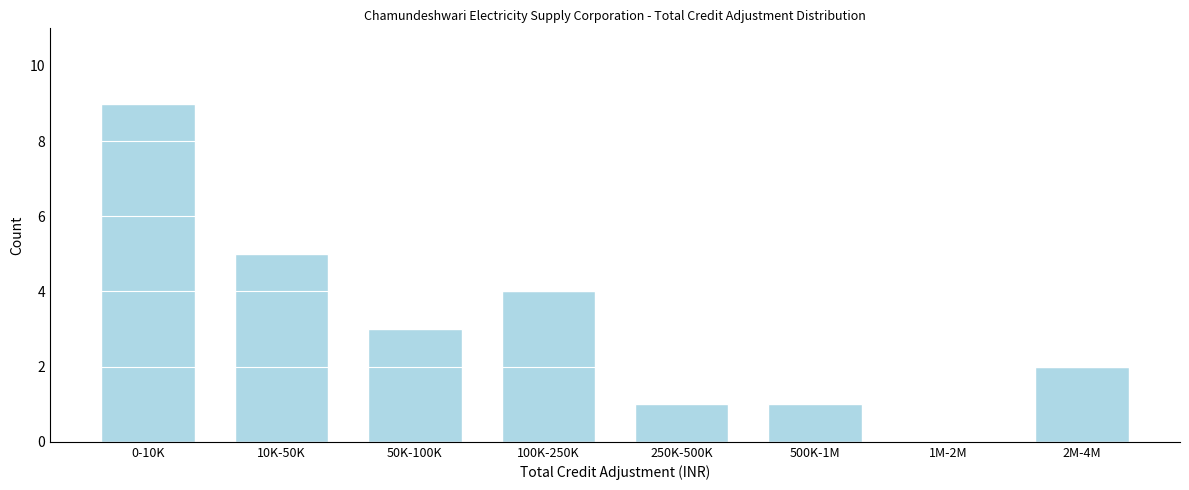

Reading right to left, what are all the values shown in this chart?

2M-4M=2	1M-2M=0	500K-1M=1	250K-500K=1	100K-250K=4	50K-100K=3	10K-50K=5	0-10K=9